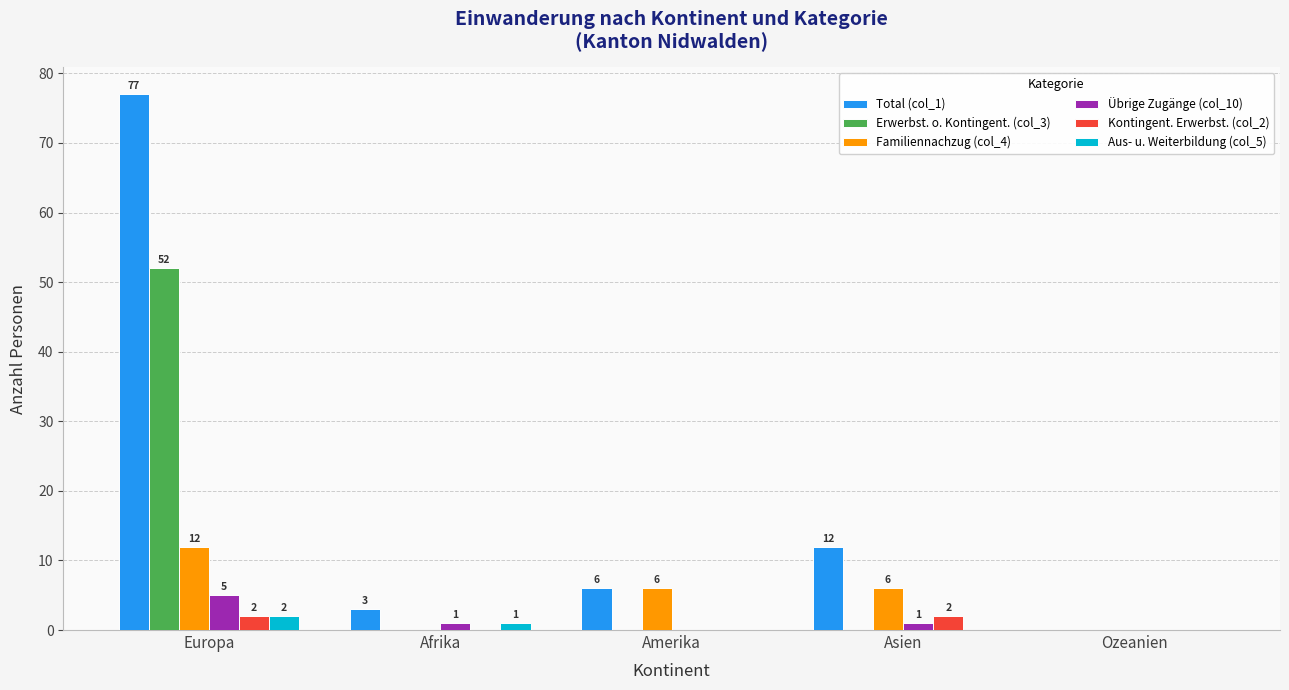

Which series has the widest spread of values?

Total (col_1)